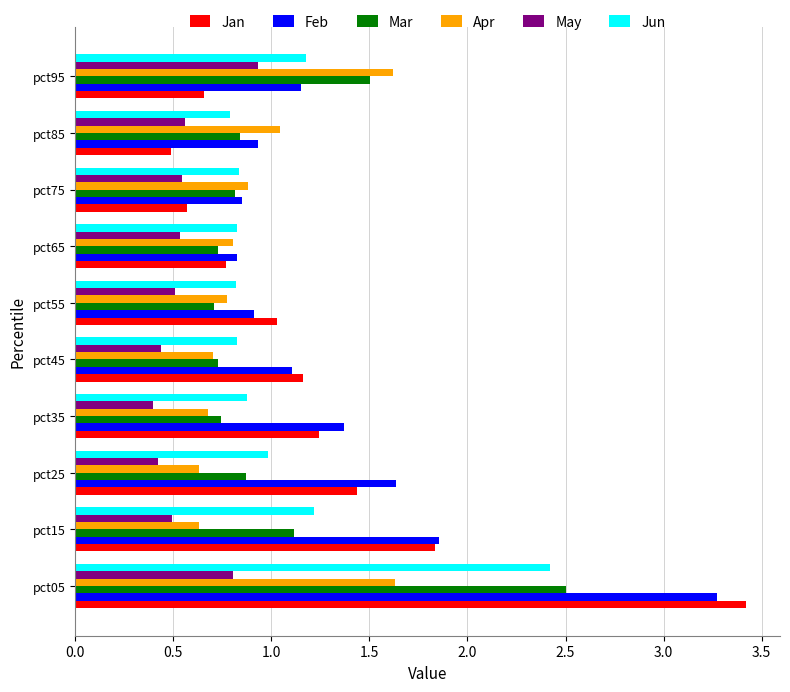

What is the difference between the maximum and minimum values in the Mar series?

1.8